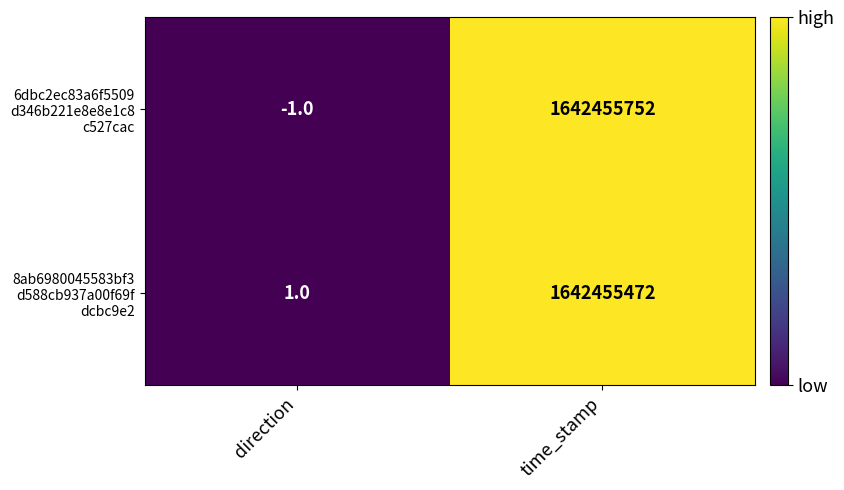

At which category does the chart reach its peak across all series?

time_stamp